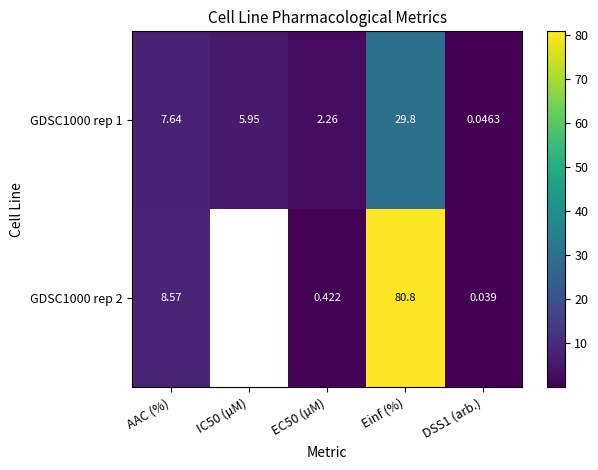

What is the sum of the GDSC1000 rep 1 values at DSS1 (arb.) and EC50 (µM)?

2.3